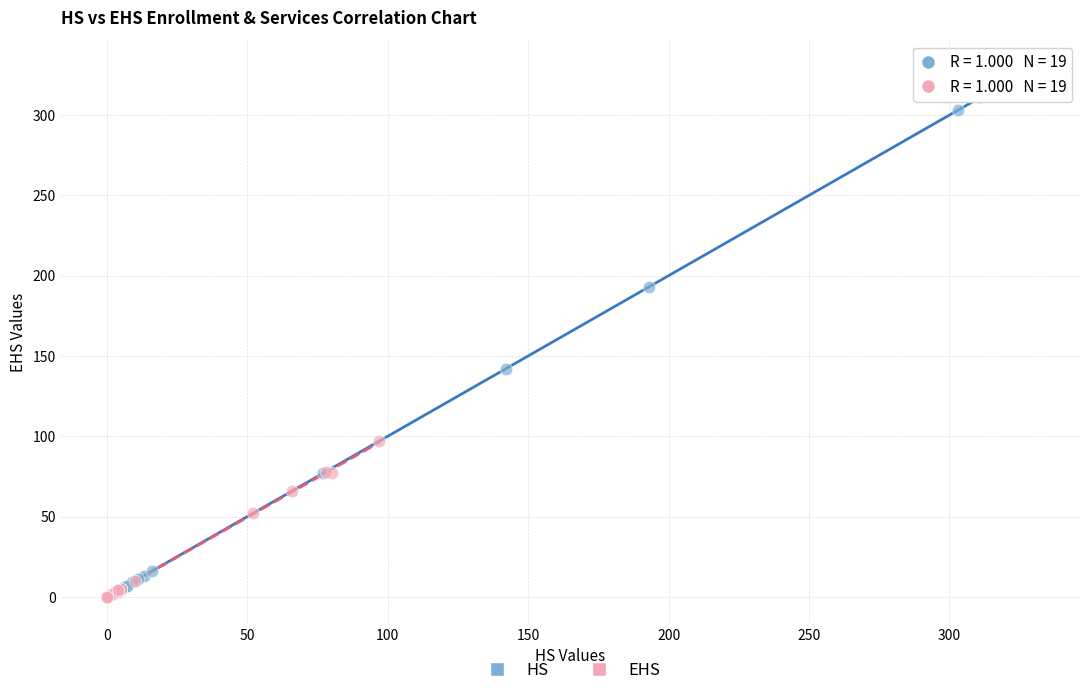

Which series has the widest spread of Y values?

HS